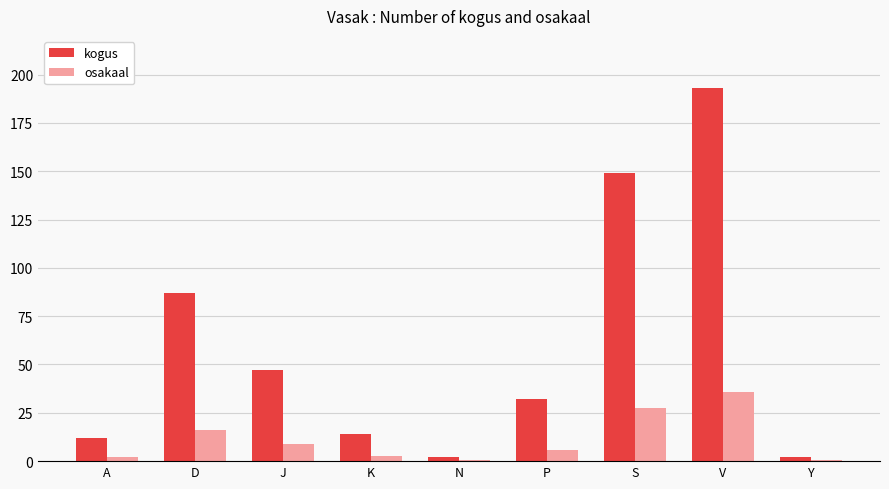

Which series has the widest spread of values?

kogus